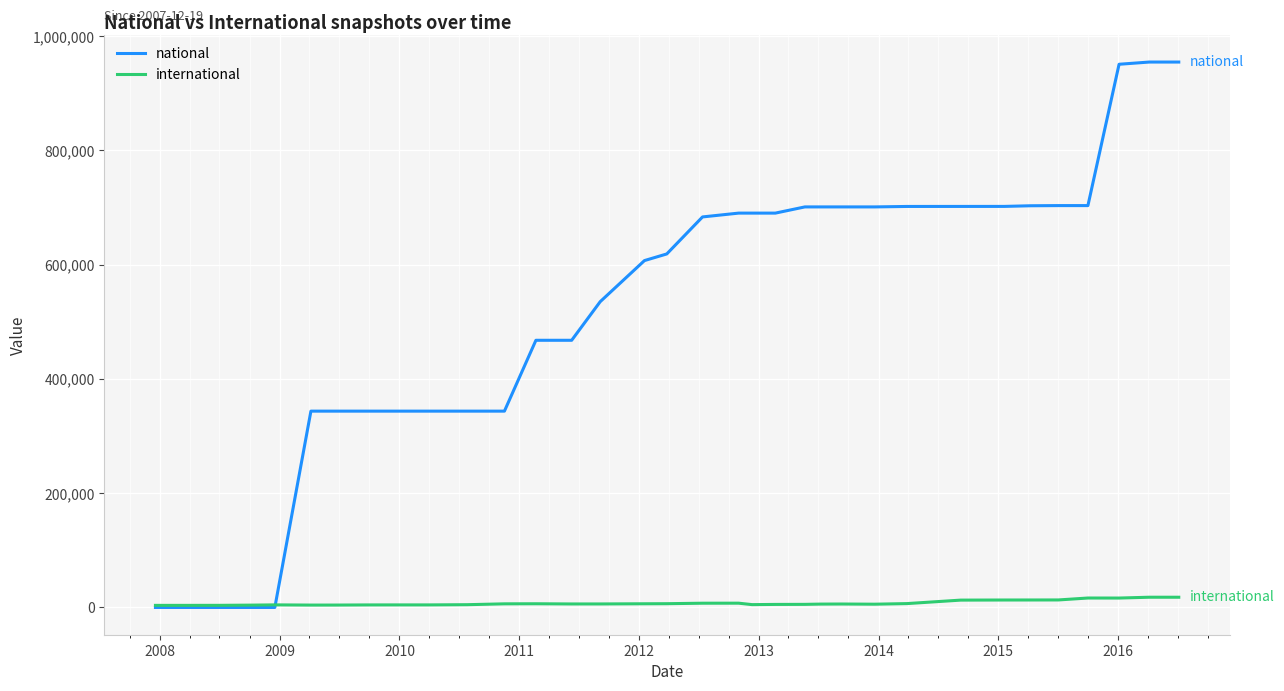

How many intersections are there between international and national?

1